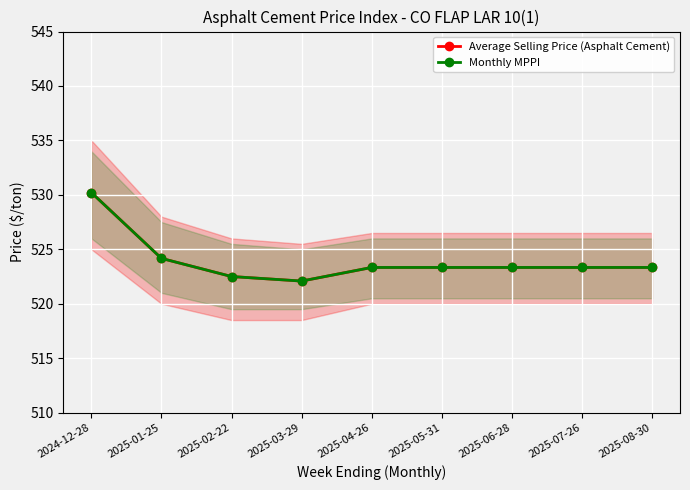

True or false: Average Selling Price (Asphalt Cement) and Monthly MPPI cross at least once.

False